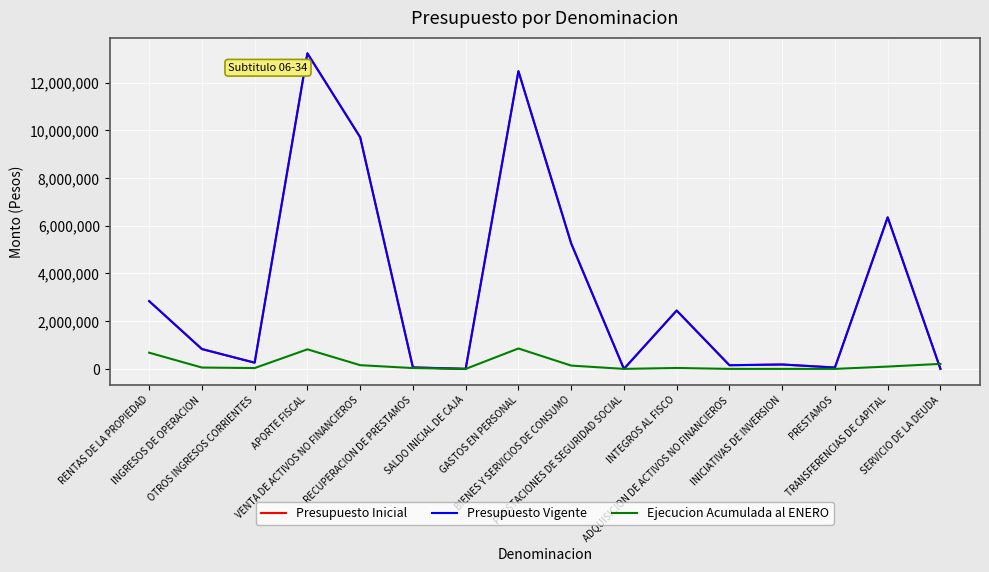

Is this an area chart (filled region under the line)?

No